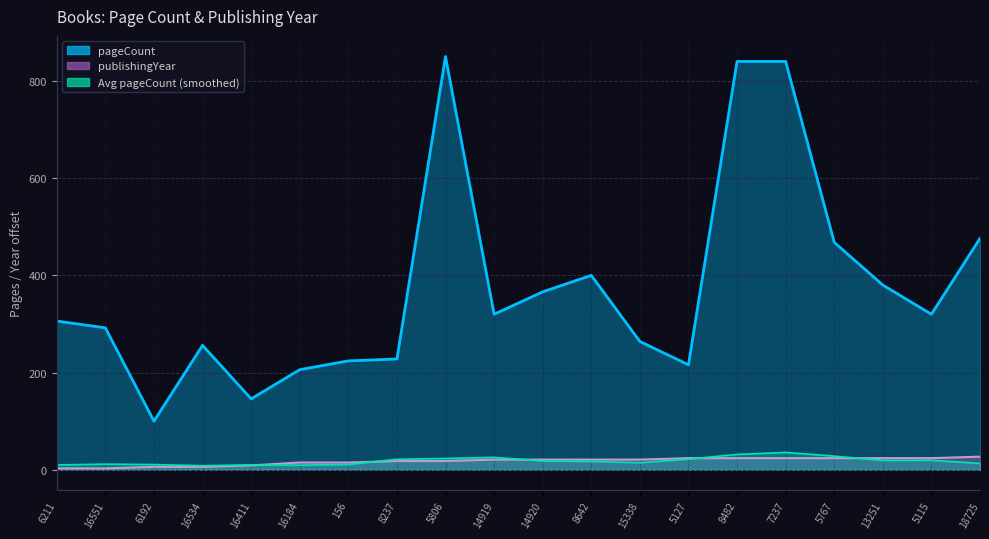

Reading left to right, extract all data points from this chart.

pageCount: 306	292	100	256	146	206	224	228	850	320	366	400	264	216	840	840	468	380	320	476
publishingYear: 3	3	6	6	9	15	15	18	18	21	21	21	21	24	24	24	24	24	24	27